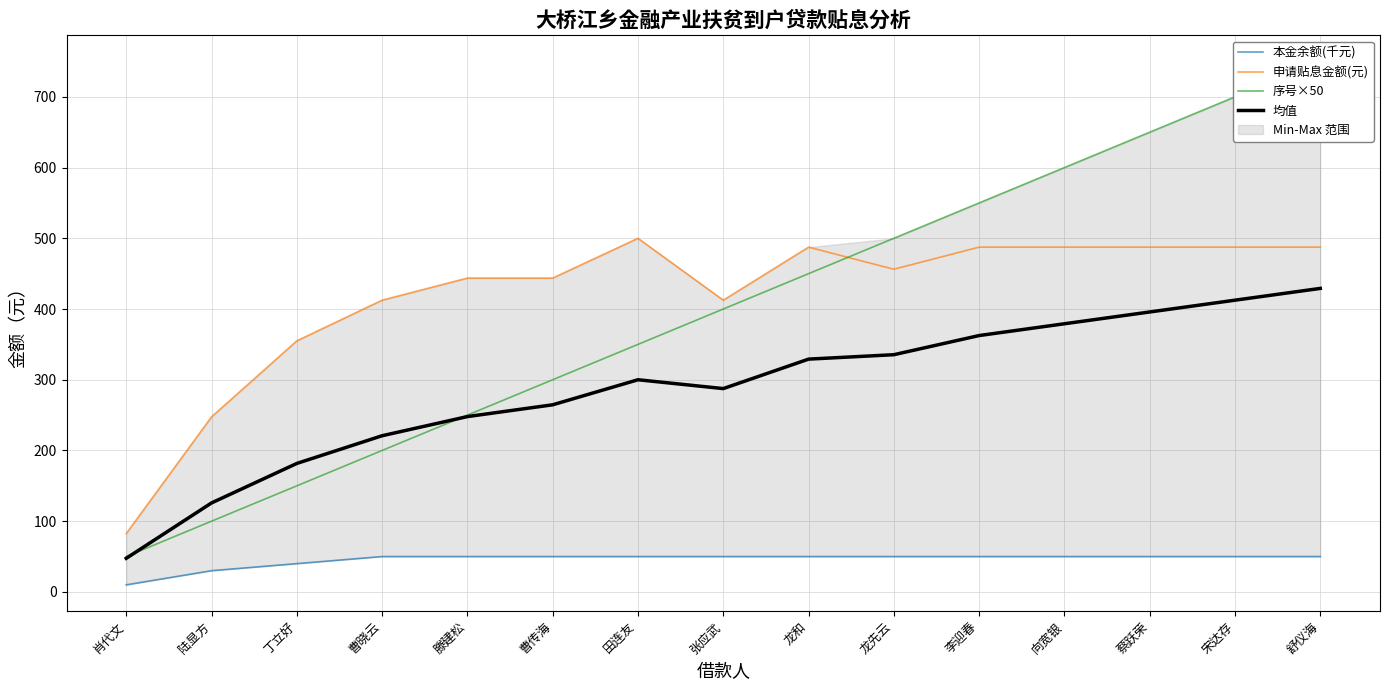

At which label is 均值 closest to 238?

滕建松